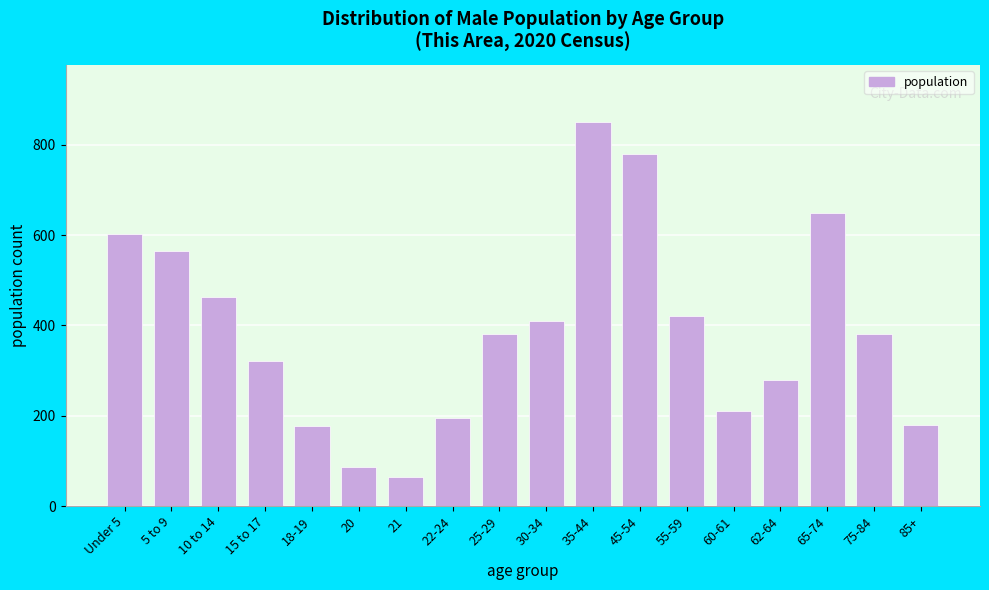

At which category does the chart reach its peak across all series?

35-44